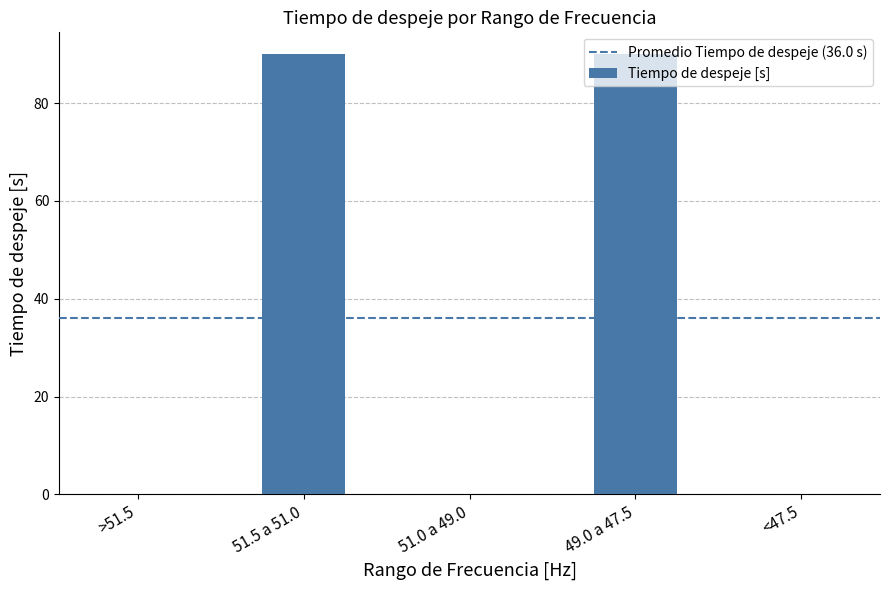

Is it true that the value at 51.0 a 49.0 is 0.0?

True